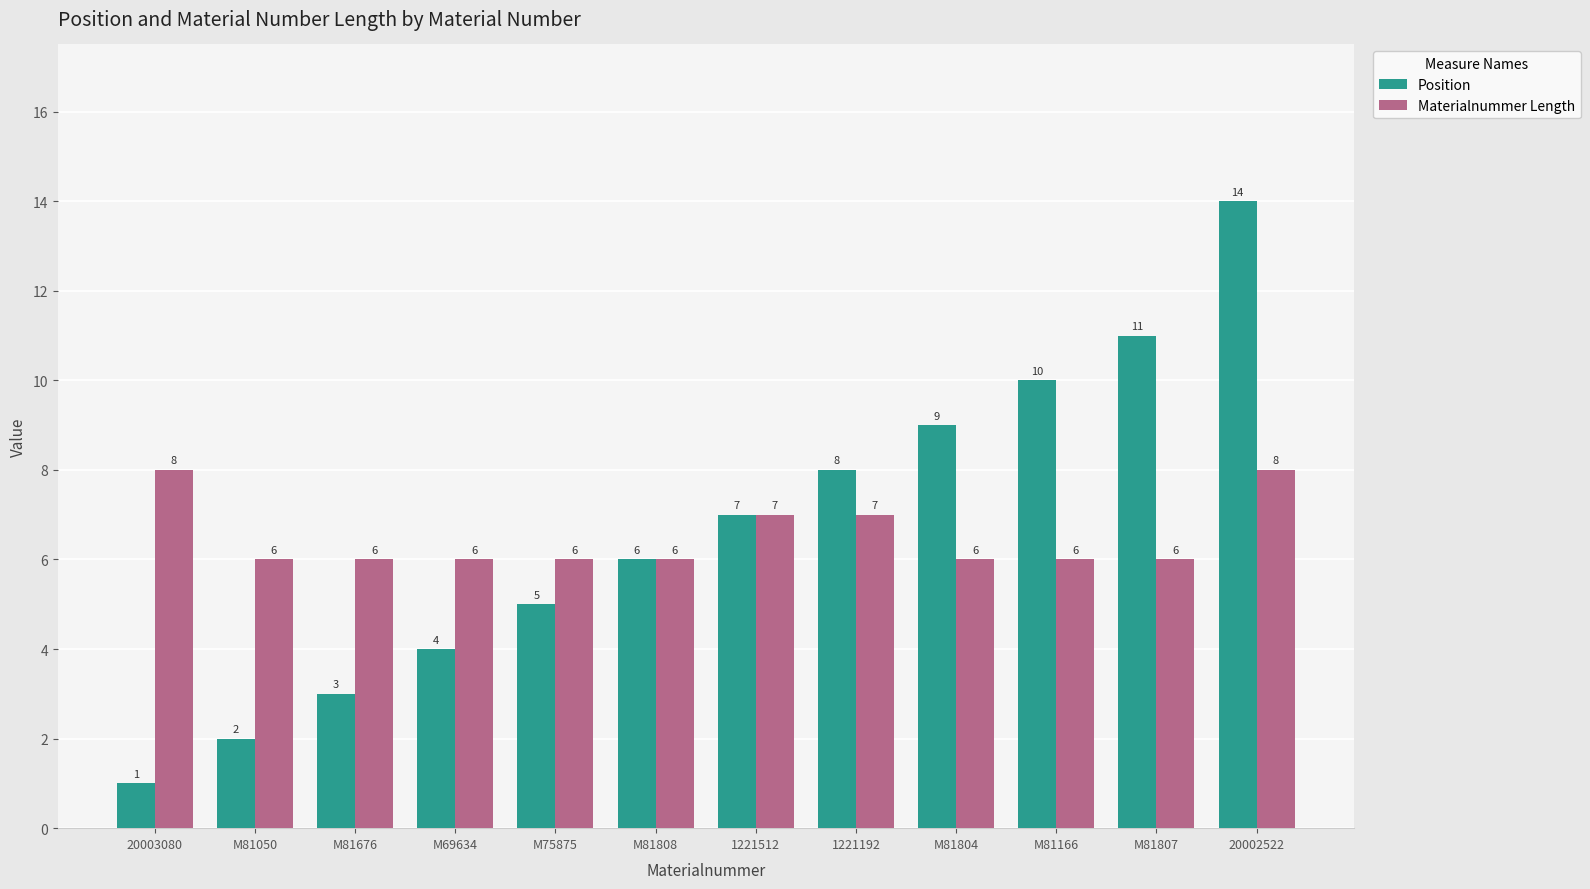

Reading left to right, list all the values displayed in this chart.

Position: 1	2	3	4	5	6	7	8	9	10	11	14
Materialnummer Length: 8	6	6	6	6	6	7	7	6	6	6	8